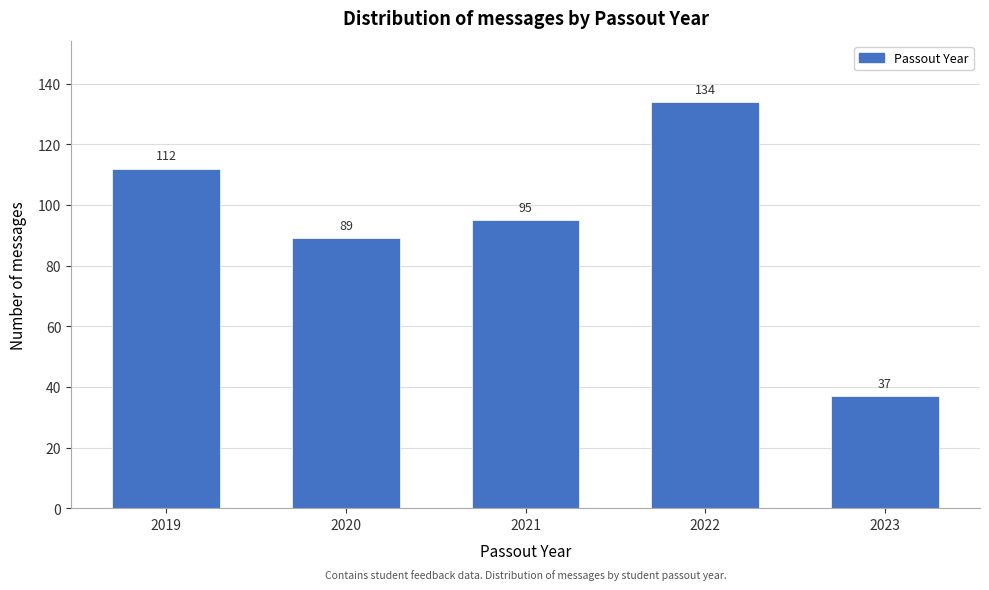

Reading right to left, list all the values displayed in this chart.

37	134	95	89	112